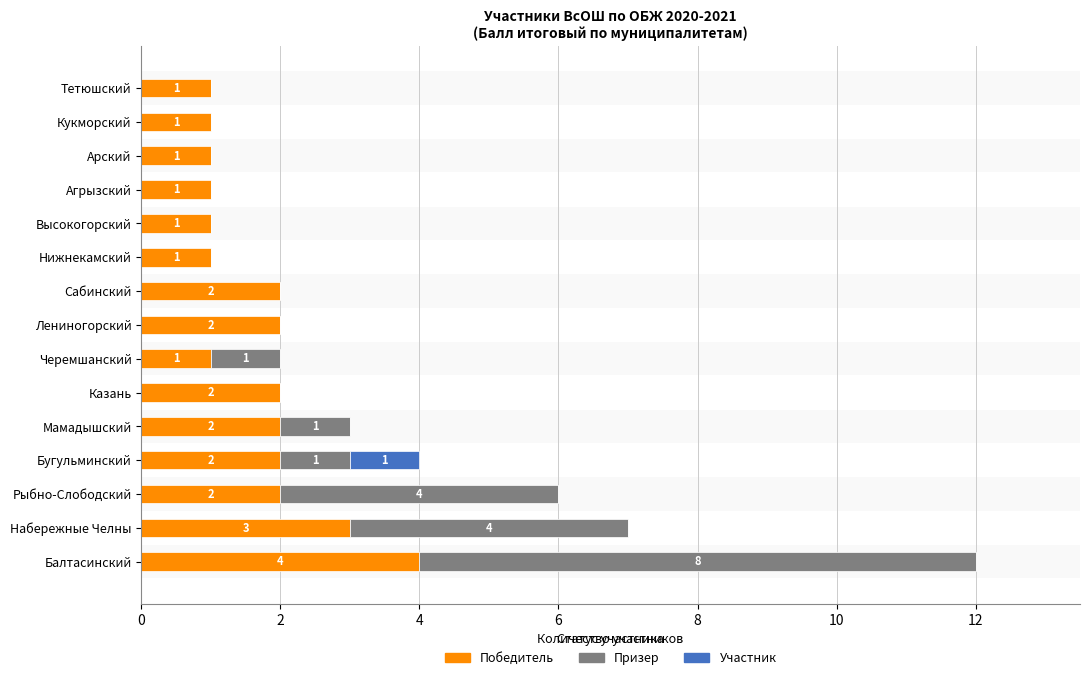

What is the sum of all Победитель values?

26